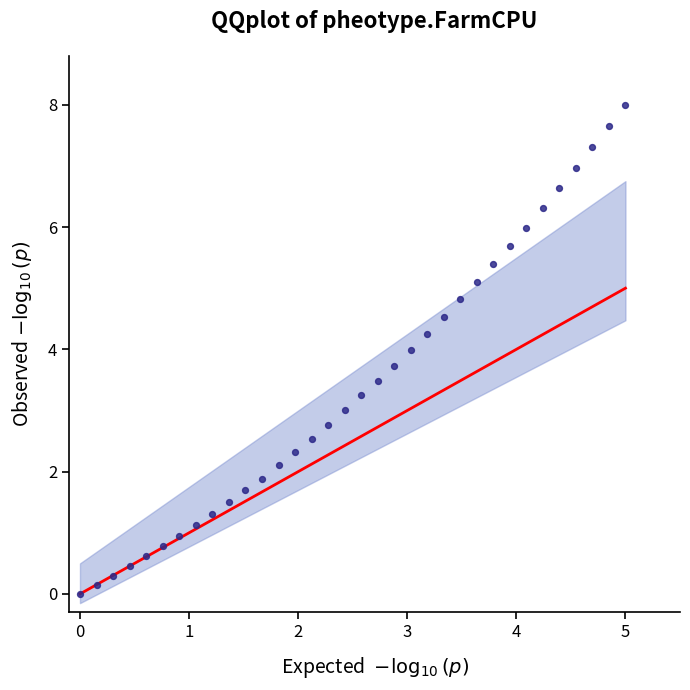

What is the range of X values (max minus min)?

5.0